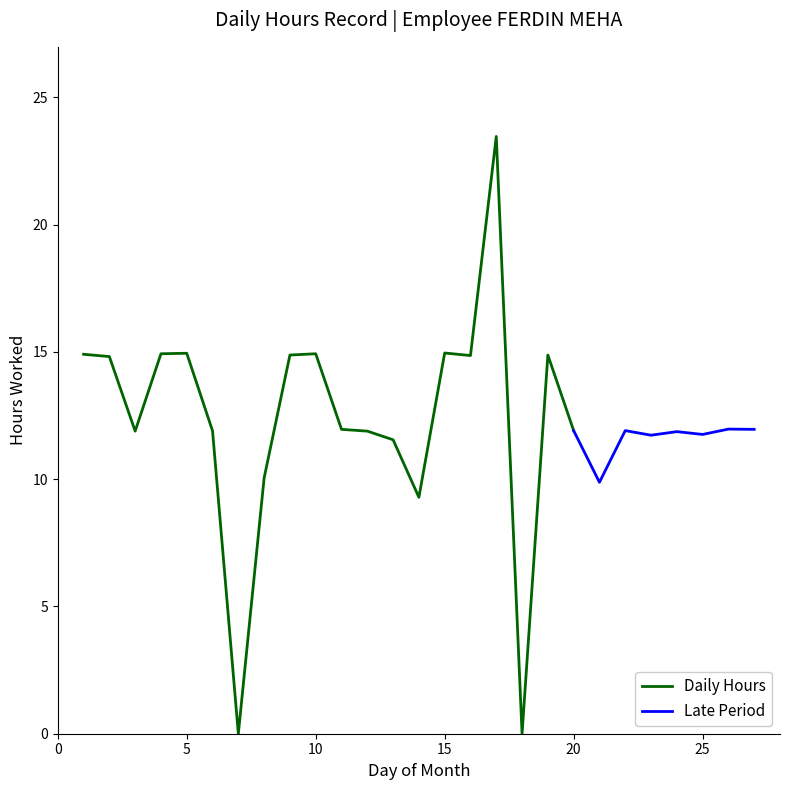

Which has a higher value, 3 or 11?

11